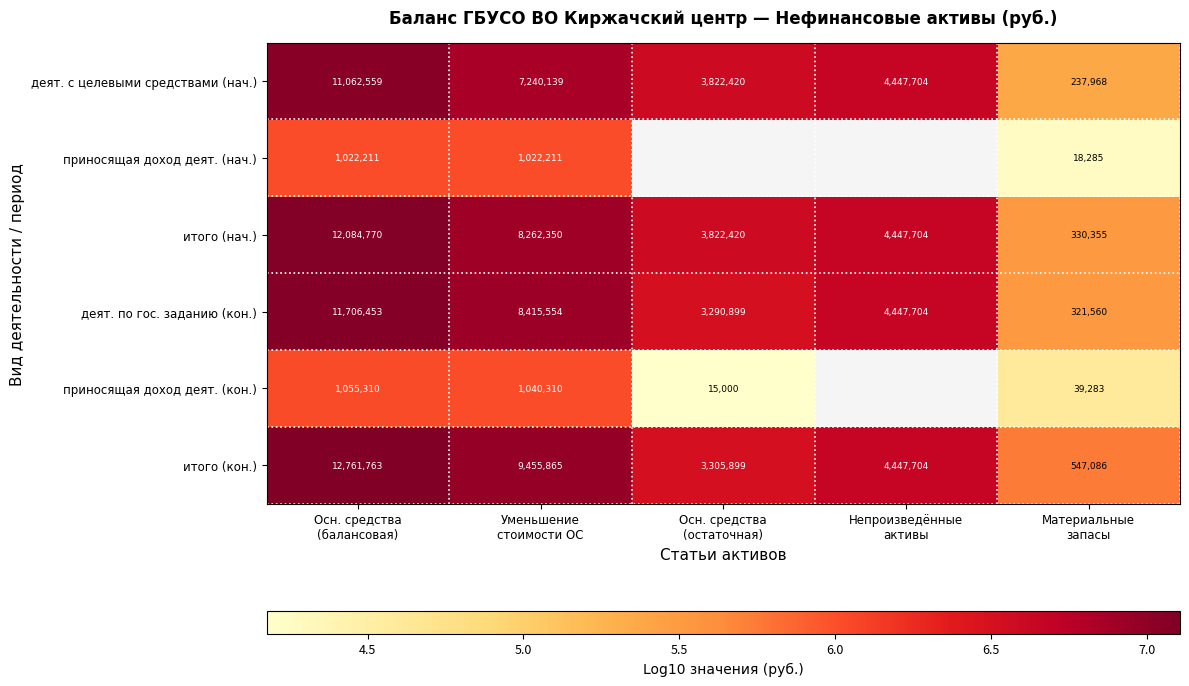

At how many categories does at least one series exceed 5?

5